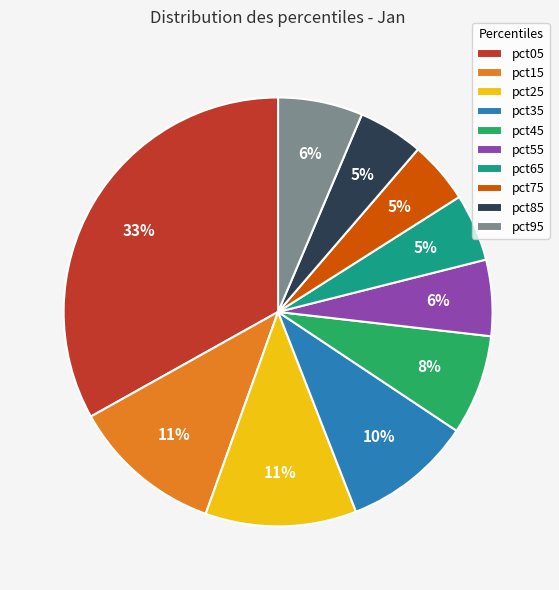

What percentage is the pct05 slice, to the nearest percent?

33%